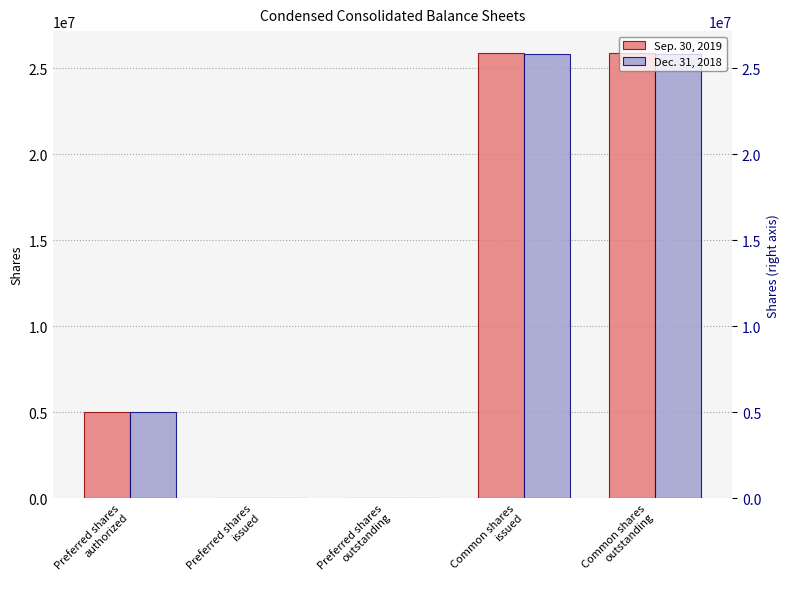

Is the value of Dec. 31, 2018 at Preferred shares
issued greater than the value of Sep. 30, 2019 at Preferred shares
outstanding?

No